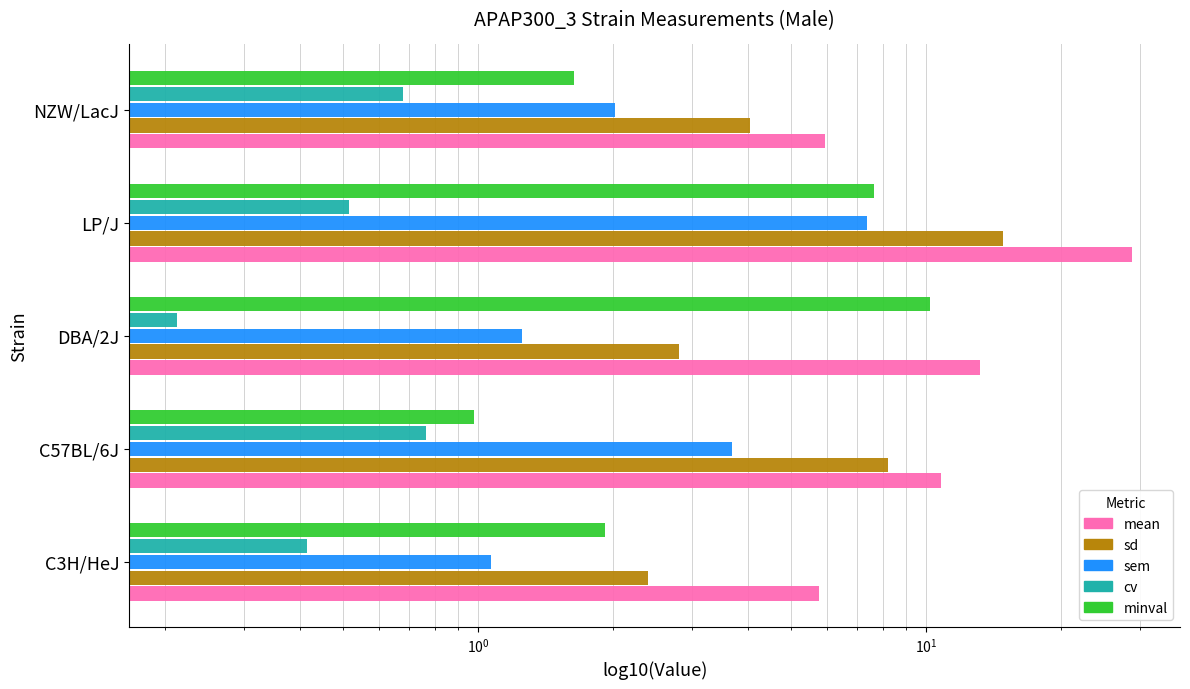

How many series are shown in this chart?

5